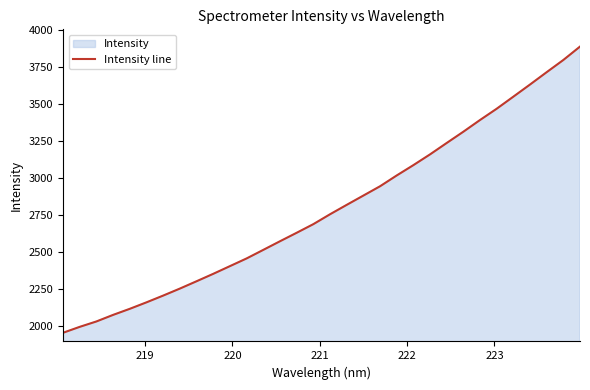

What is the minimum value shown in the chart?

1952.4